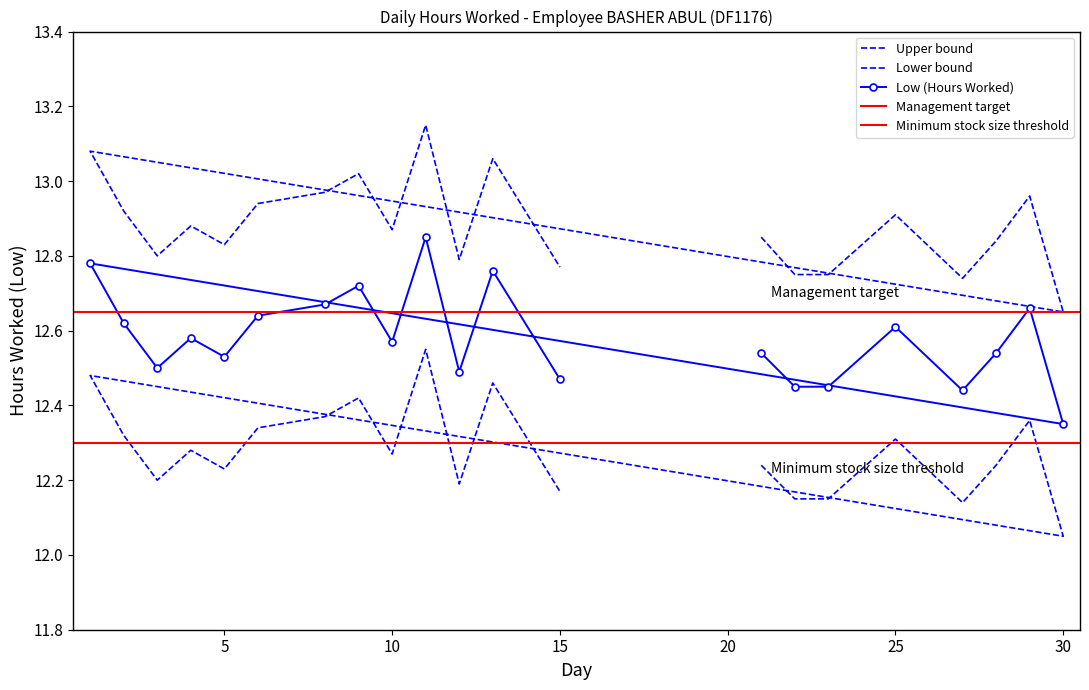

At which label is the value closest to 12?

30